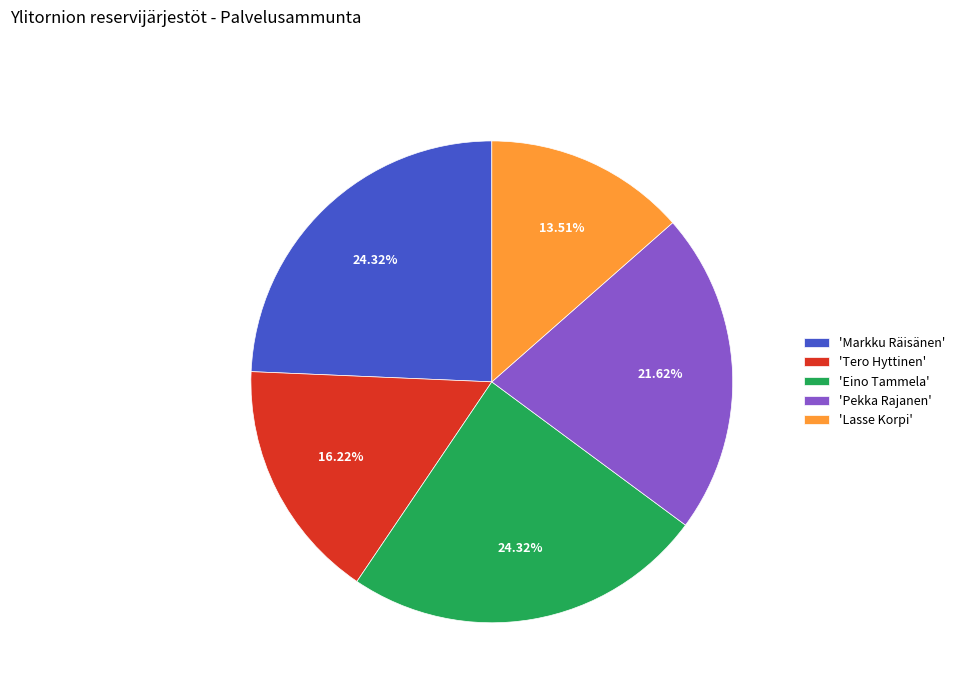

What is the ratio of the value at 'Eino Tammela' to the value at 'Tero Hyttinen'?

1.5